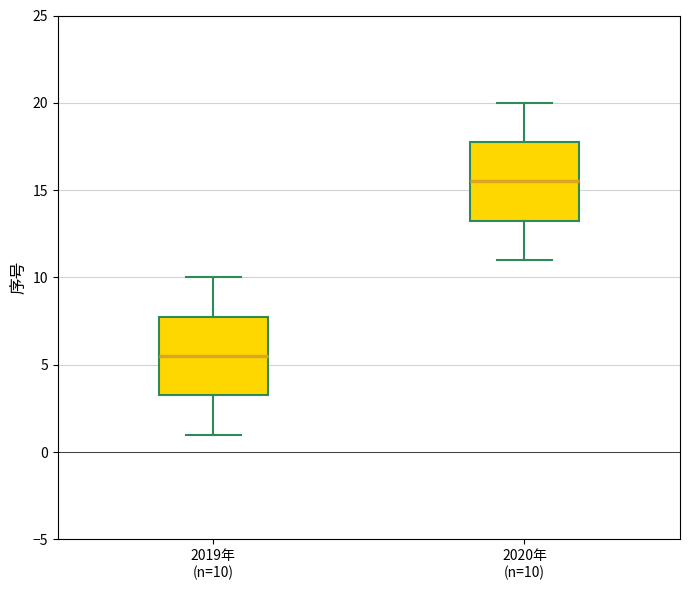

Reading left to right, transcribe this box plot: for each box, give where its median line is, the range the box spans, and where its two whiskers end, as read against the y-axis. The values are not printed on the chart, so give them approximately, as read against the axis.

2019年 (n=10): median 5.5, box 3.5 to 8.0, whiskers 1.0 to 10.0
2020年 (n=10): median 15.5, box 13.5 to 18.0, whiskers 11.0 to 20.0